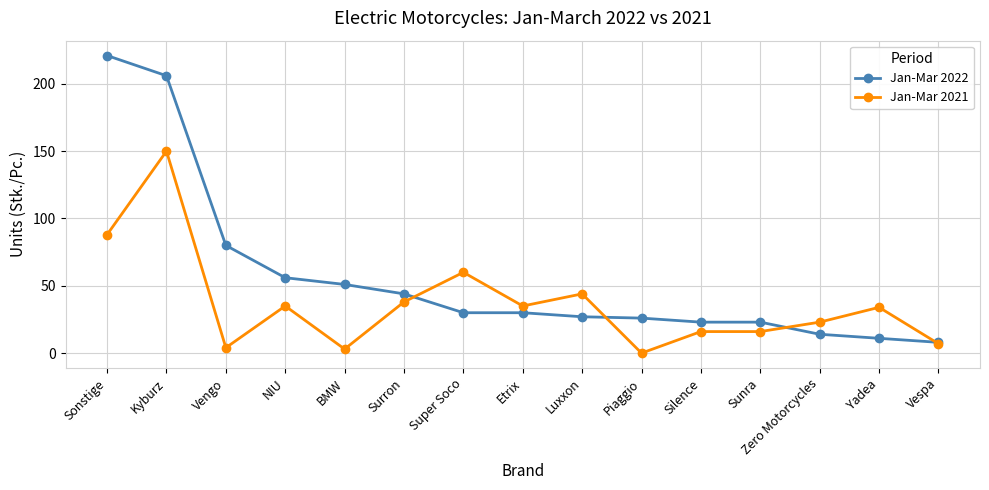

What is the difference between the maximum and minimum values in the Jan-Mar 2021 series?

150